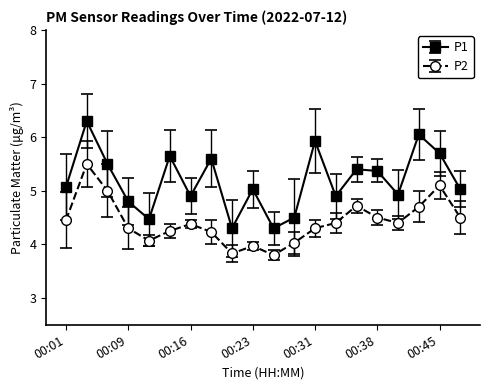

How many interior local valleys does the P1 series have?

6